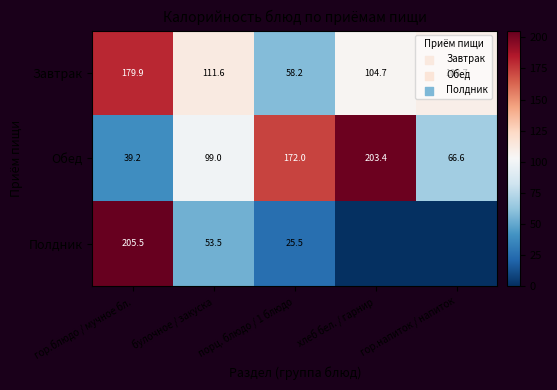

Where does the Завтрак series first go above 108?

гор.блюдо / мучное бл.